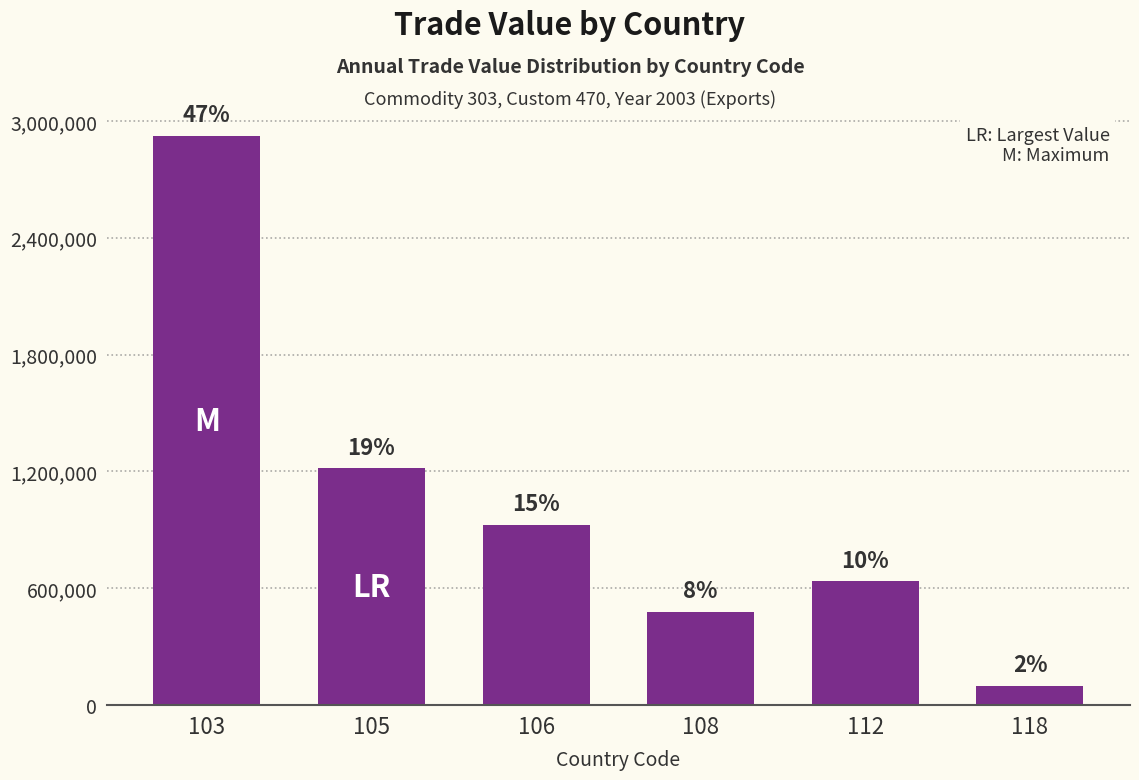

Where does the data first go above 924124?

103